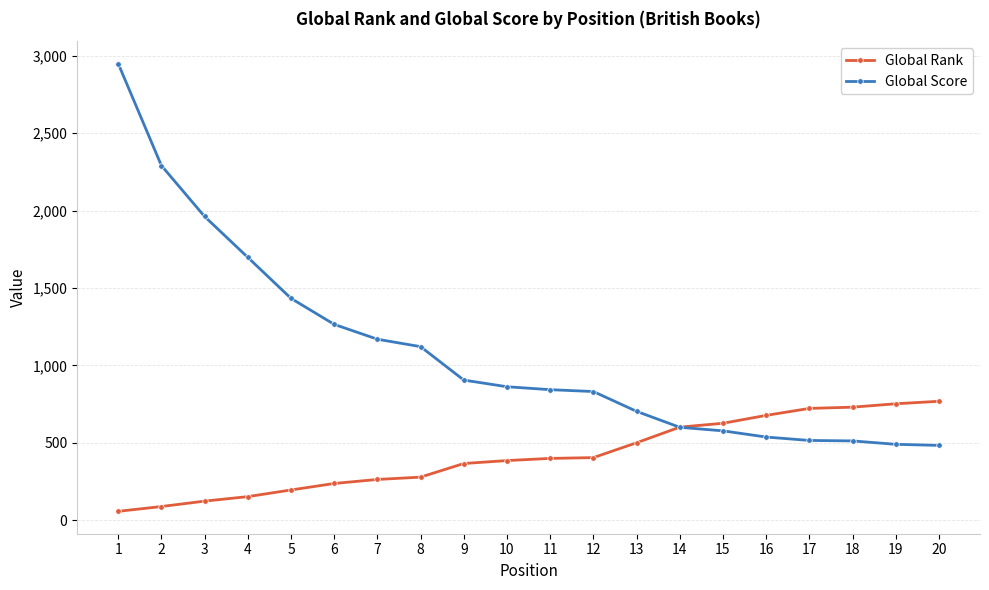

What is the total value across all series at 8?

1399